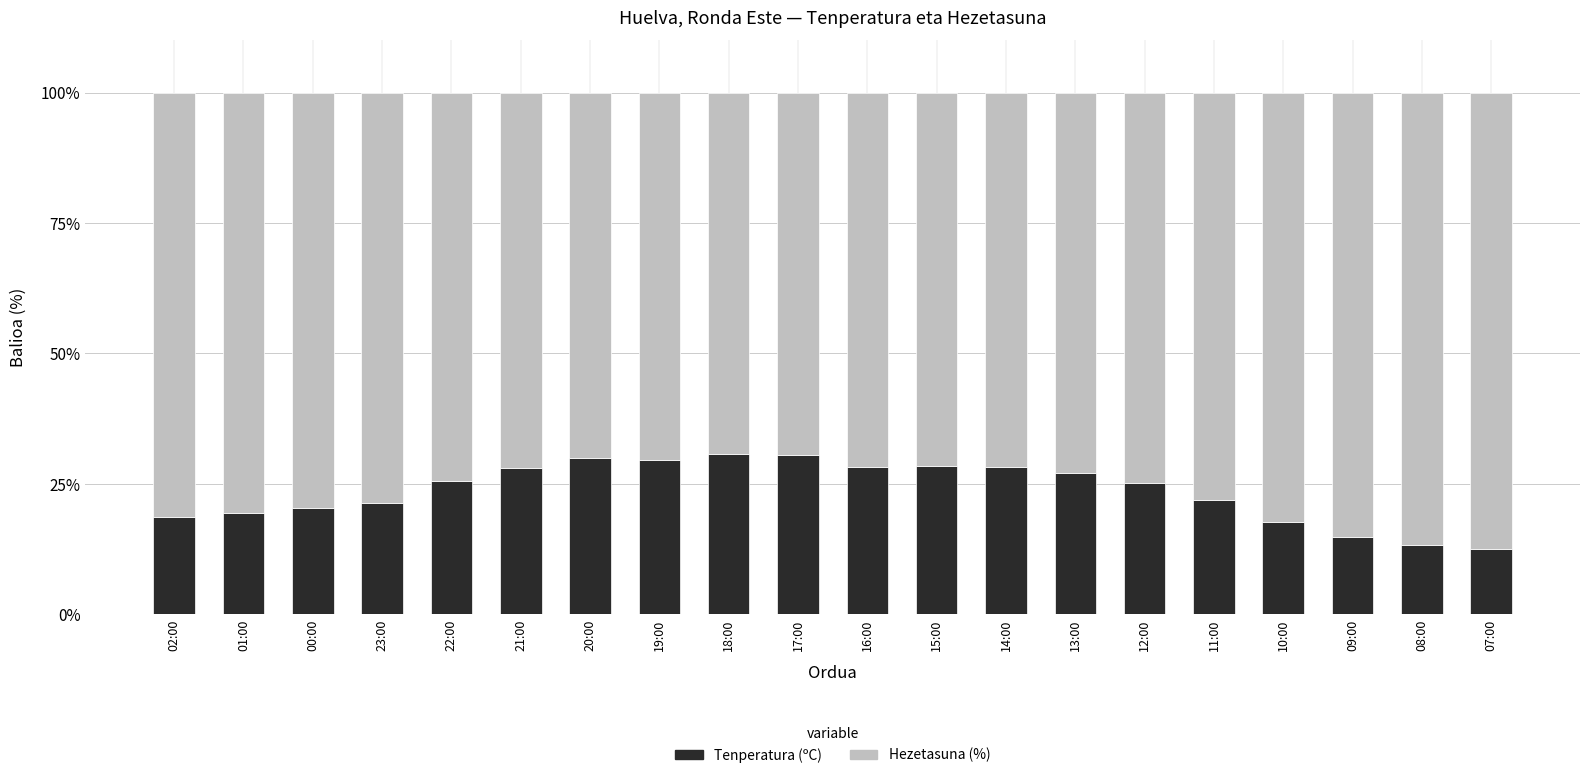

Is it true that Tenperatura (ºC) equals 29.9 at 20:00?

True